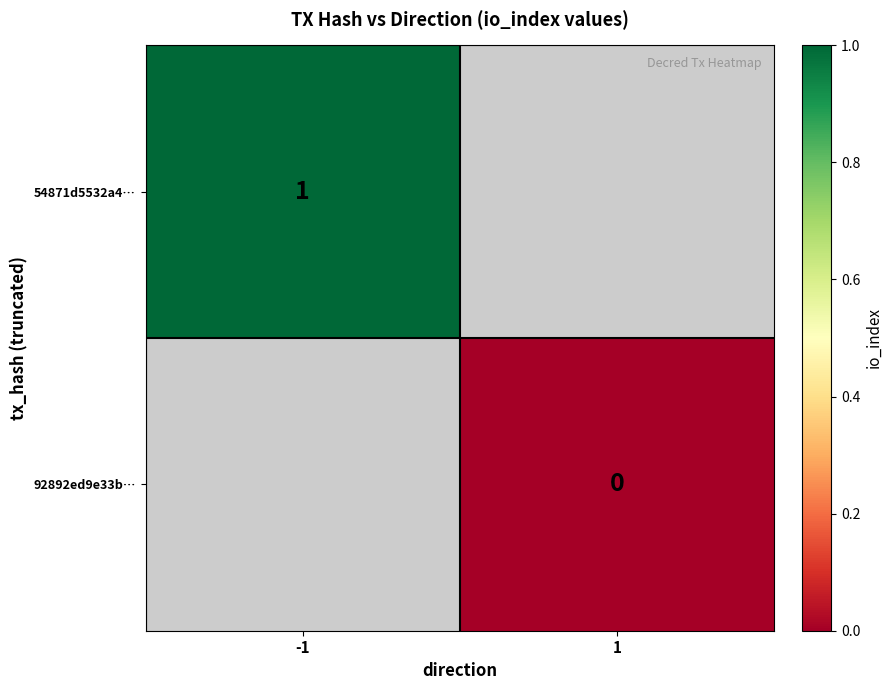

Between 1 and -1, which is larger?

-1